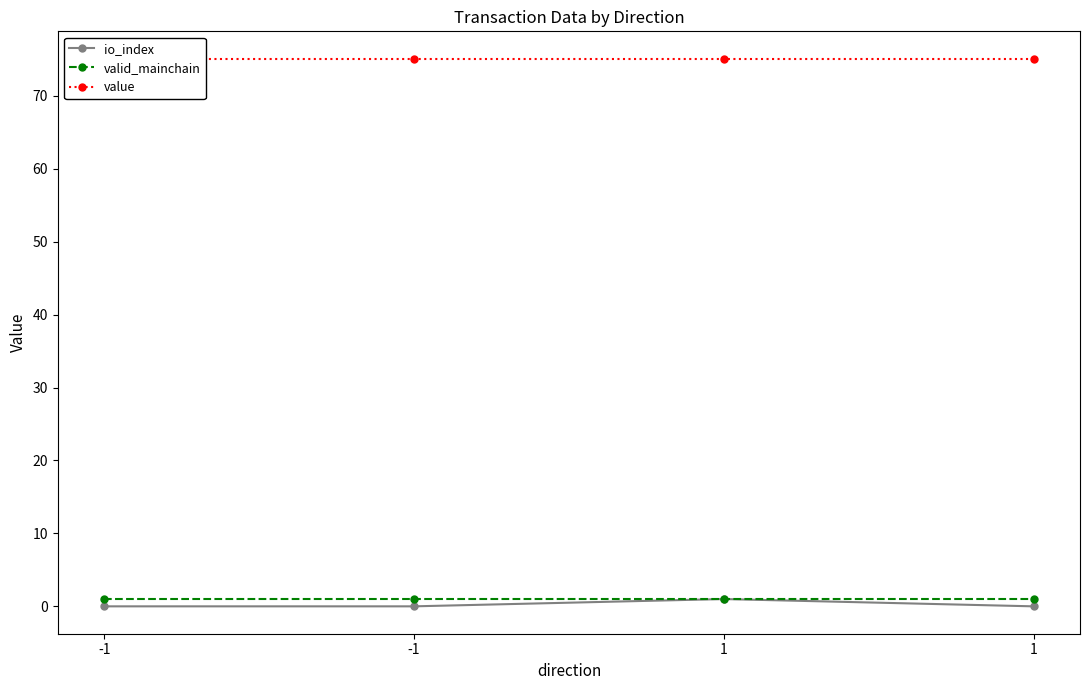

Where is valid_mainchain nearest to the value 1?

-1